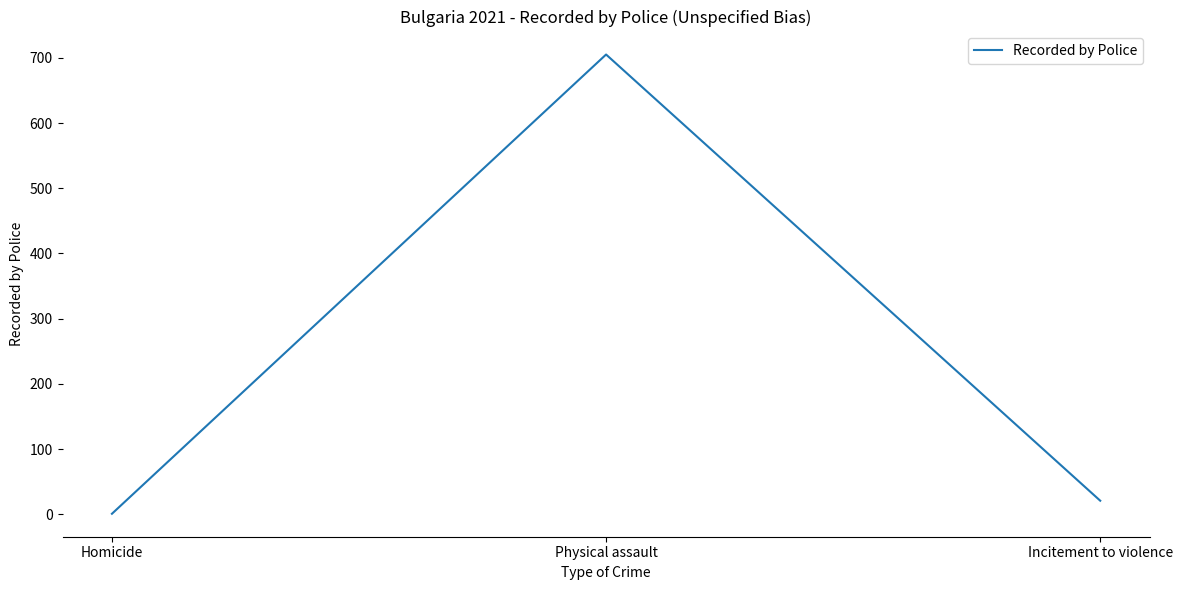

Does the chart have visible grid lines?

No